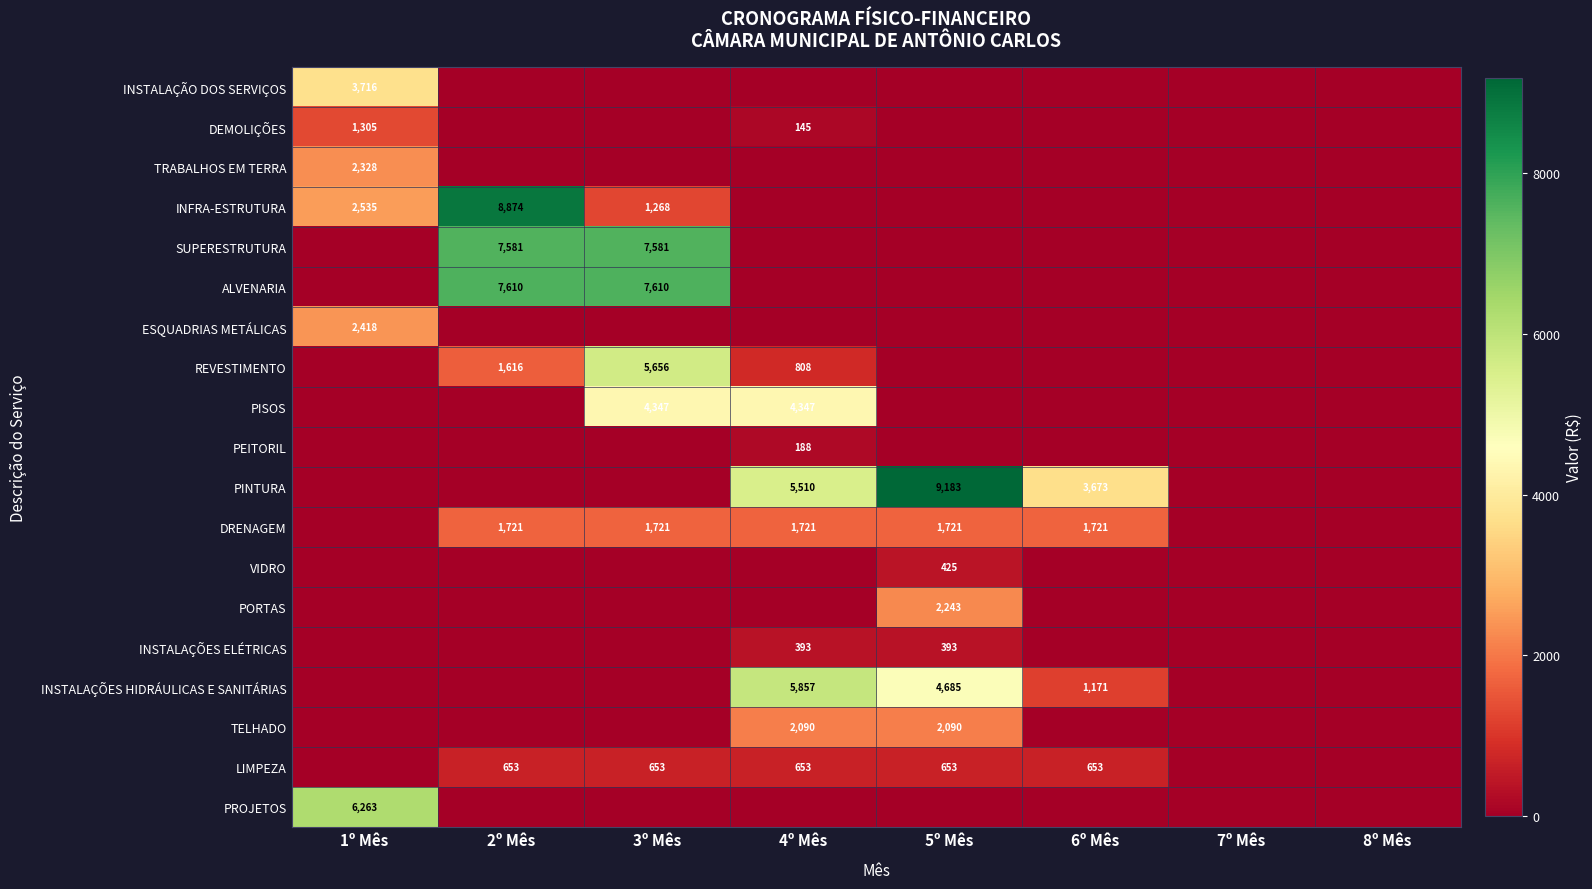

The LIMPEZA series shows 653 at 2º Mês. True or false?

True